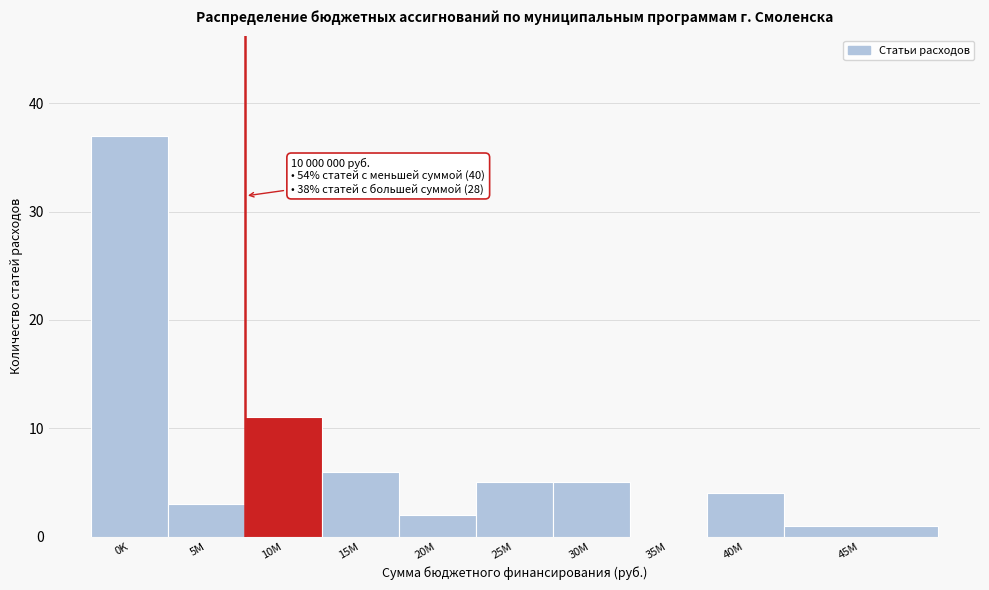

Reading left to right, list all the values displayed in this chart.

0K=37	5M=3	10M=11	15M=6	20M=2	25M=5	30M=5	35M=0	40M=4	45M=1